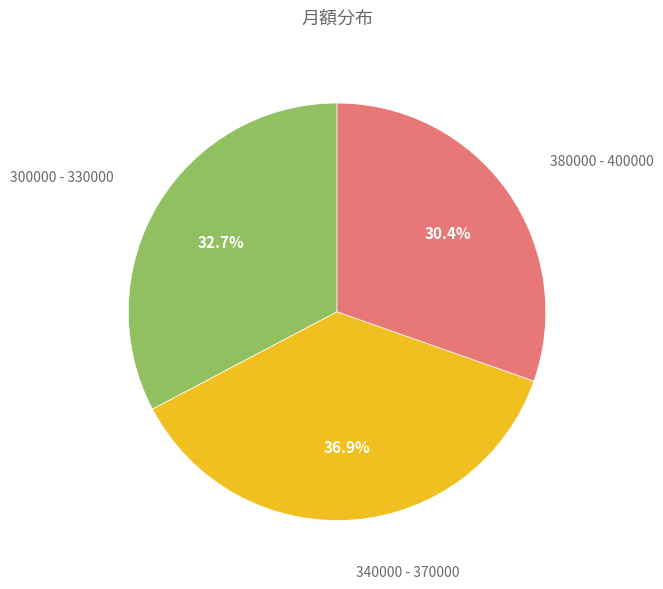

What percentage is NOT represented by 340000 - 370000?

63.1%